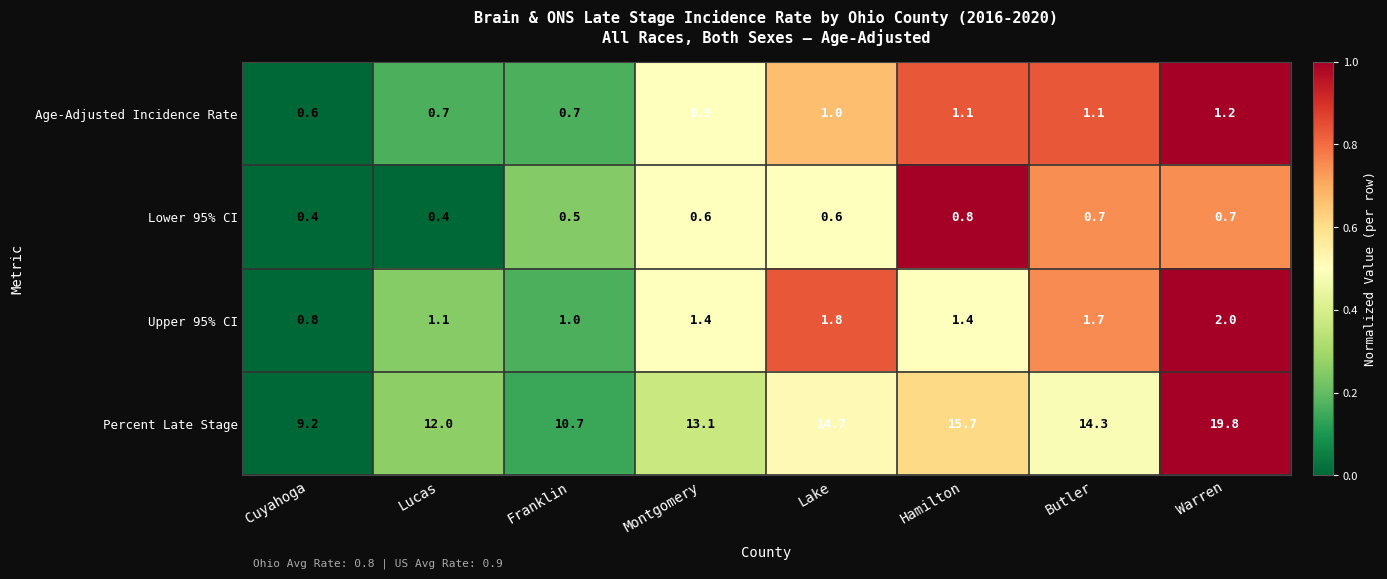

The Percent Late Stage series shows 9.7 at Lake. True or false?

False